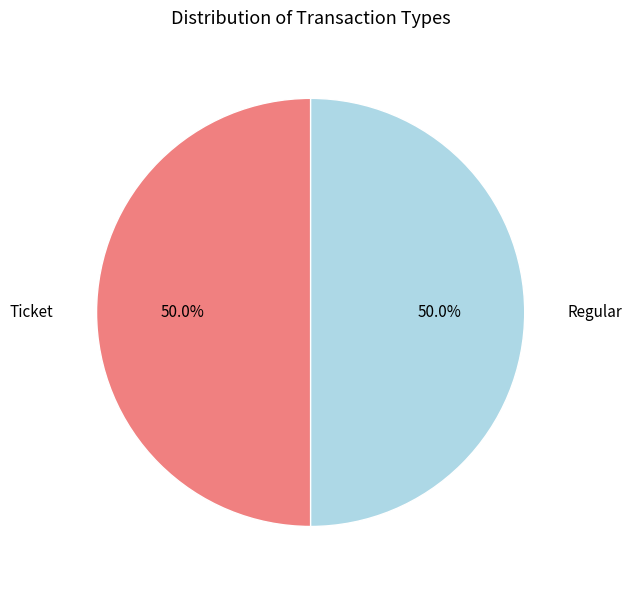

Which slice is the largest?

Regular